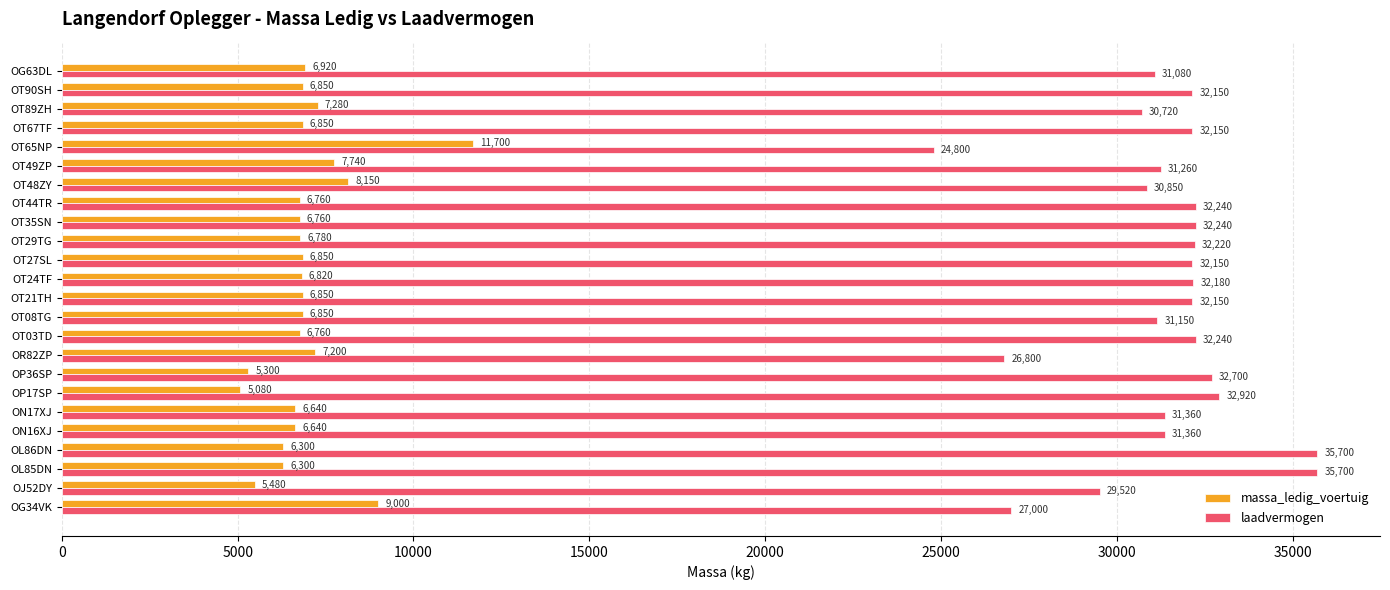

Is the value of massa_ledig_voertuig at OT48ZY greater than the value of laadvermogen at OP36SP?

No